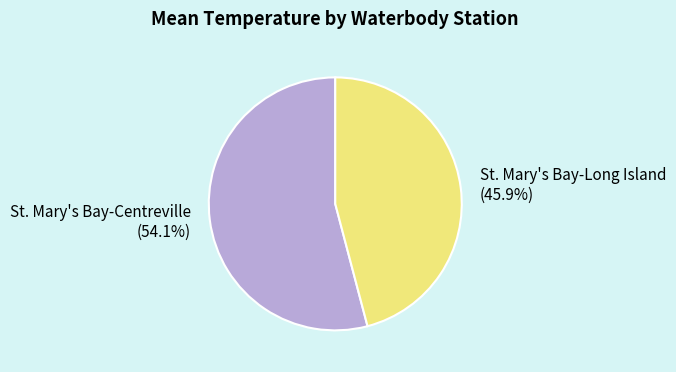

How many segments does this pie chart have?

2